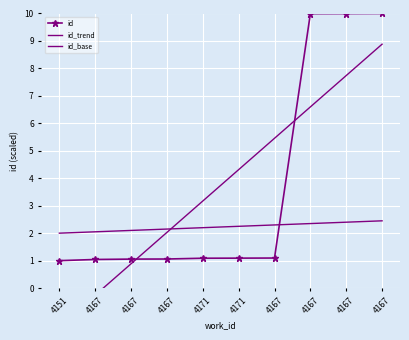

The value of id at 4167 is 10.0. True or false?

True